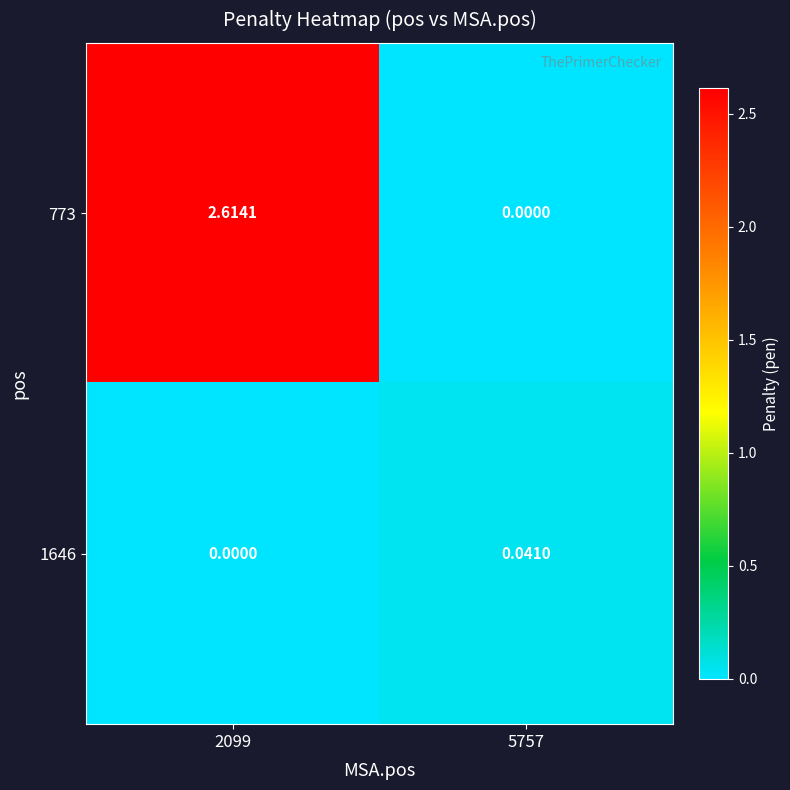

Is the value of 1646 at 2099 greater than the value of 773 at 2099?

No